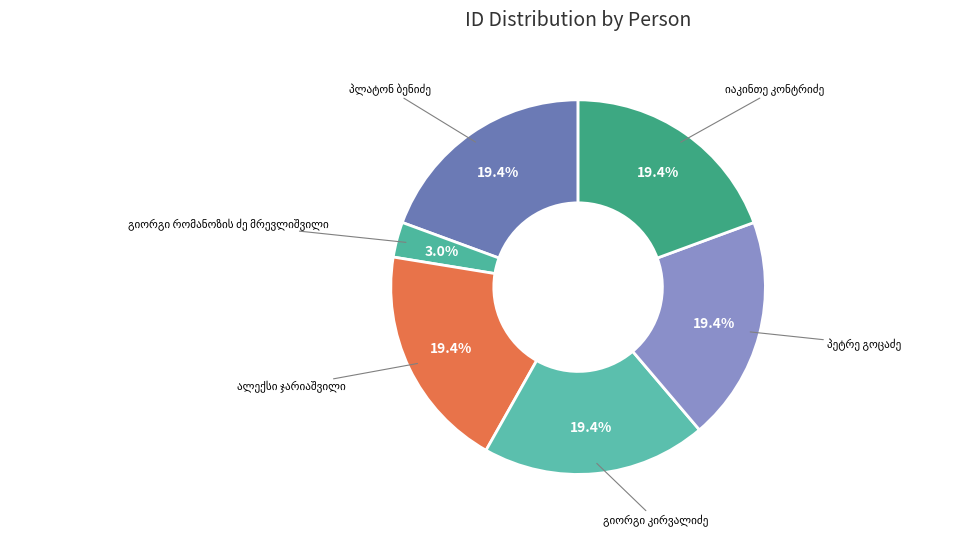

How many slices are in this pie chart?

6